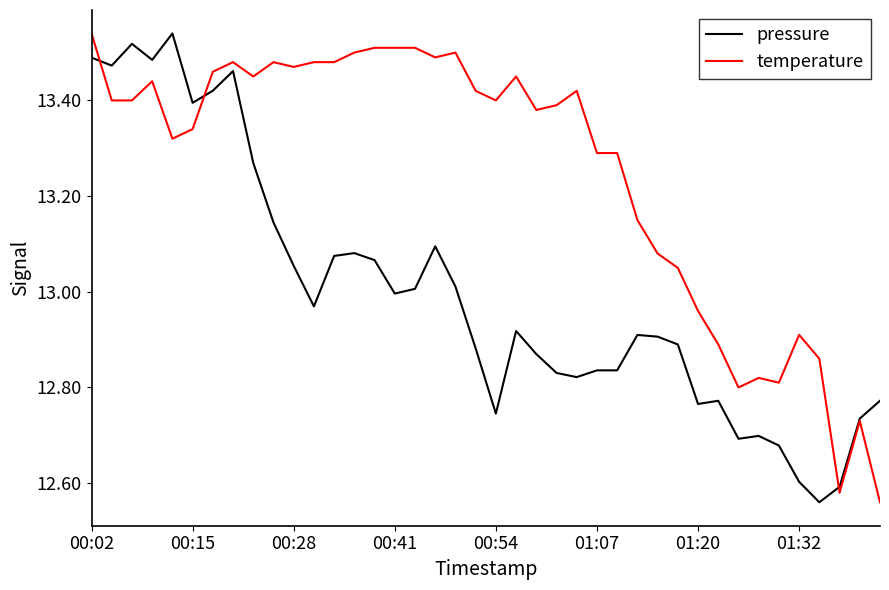

Which series has the largest total across all categories?

temperature